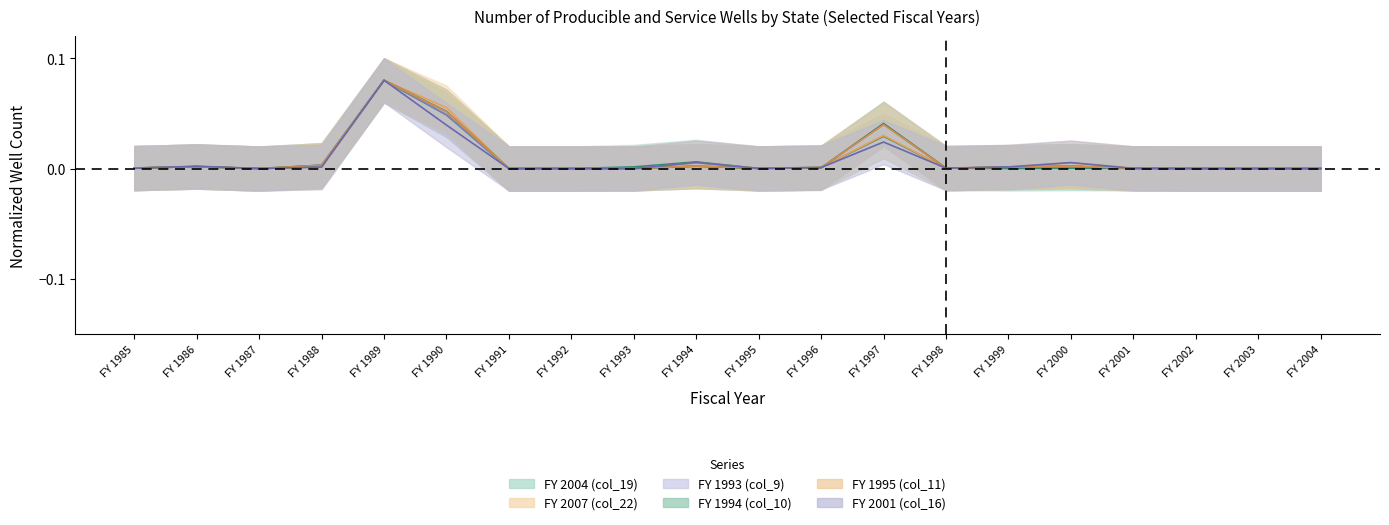

Which series has the largest total across all categories?

FY 1994 (col_10)